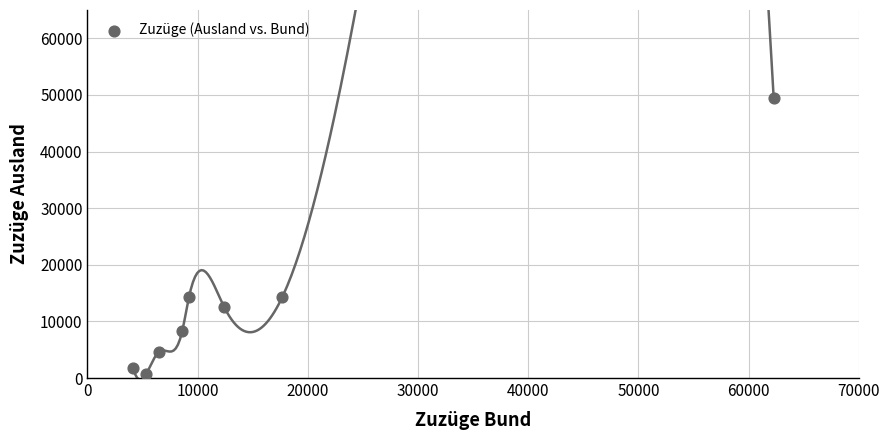

What is the average Y value?

13232